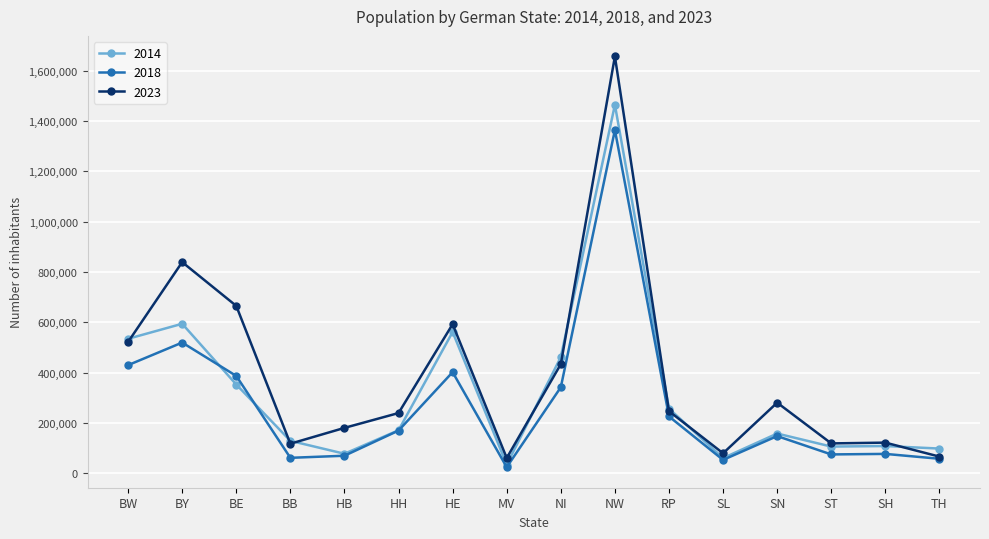

What is the value of the 2014 point at the 4th from the left?

128600